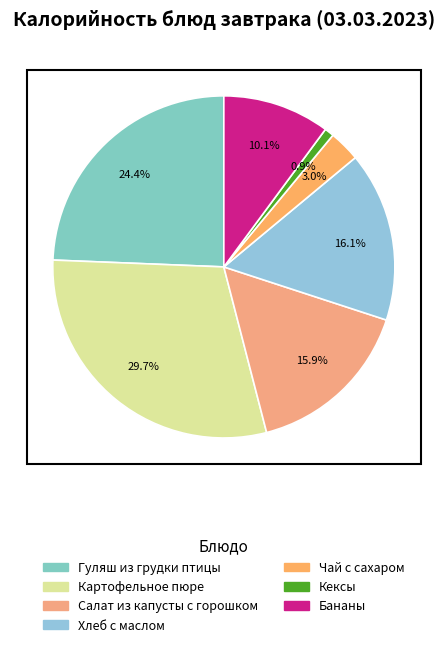

How many segments does this pie chart have?

7